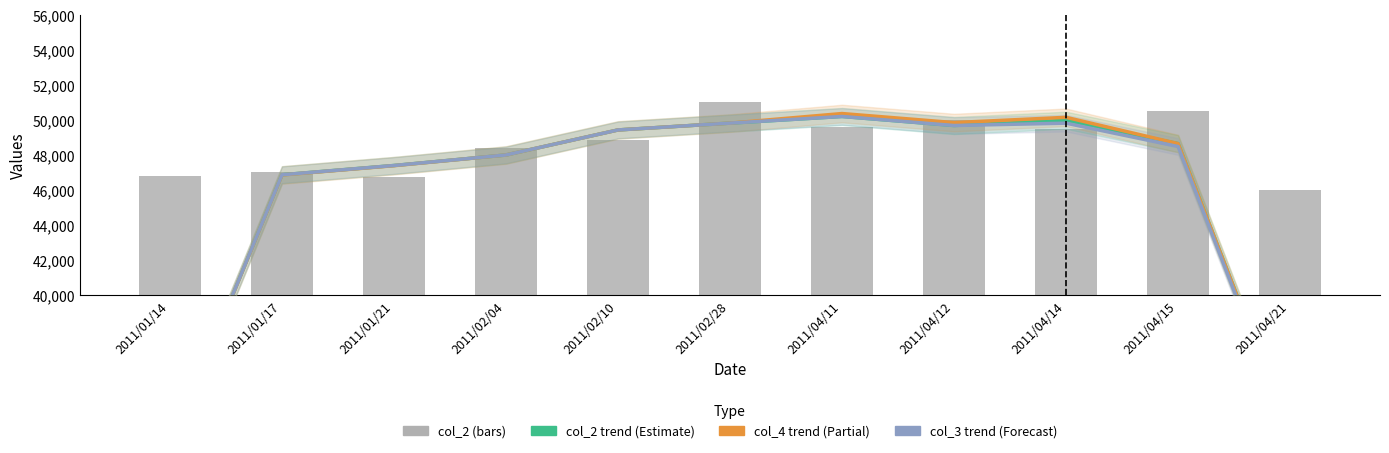

At which label is col_2 closest to 48525?

2011/02/04